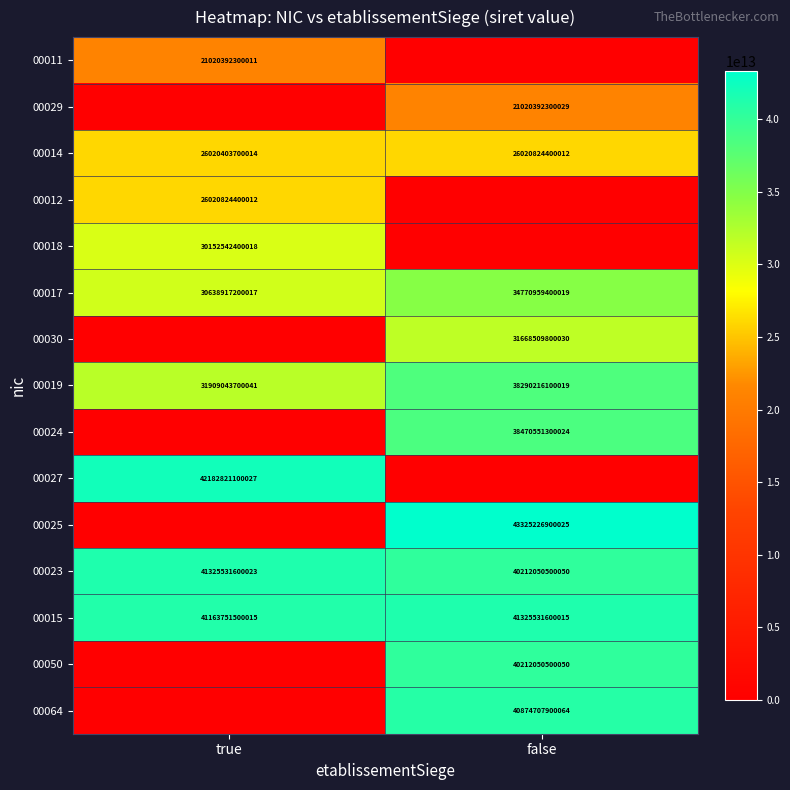

The value of 00019 at true is 31909043700041. True or false?

True